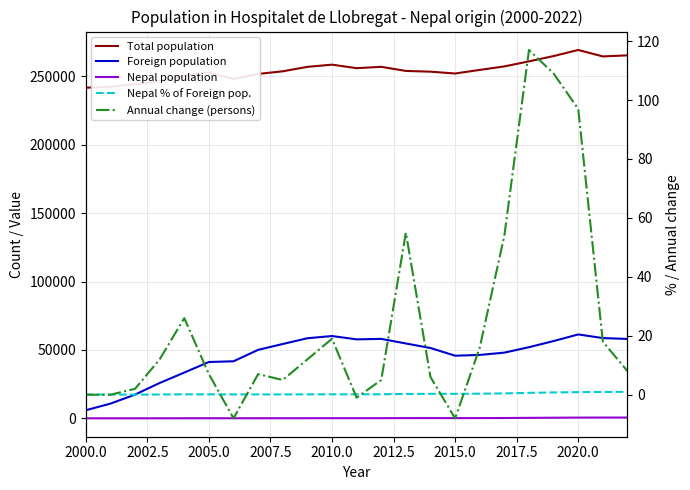

Between 2002.5 and 2012.5, which series saw the biggest shift?

Foreign population